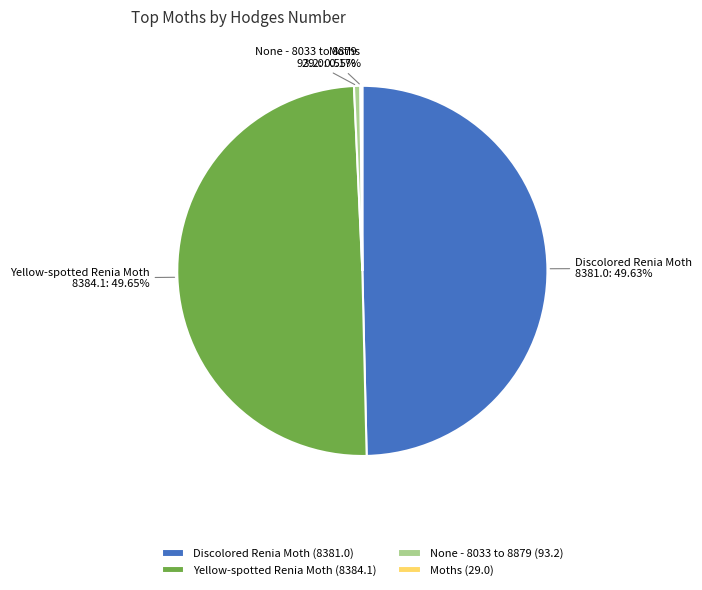

Which has a higher value, None - 8033 to 8879 (93.2) or Yellow-spotted Renia Moth (8384.1)?

Yellow-spotted Renia Moth (8384.1)